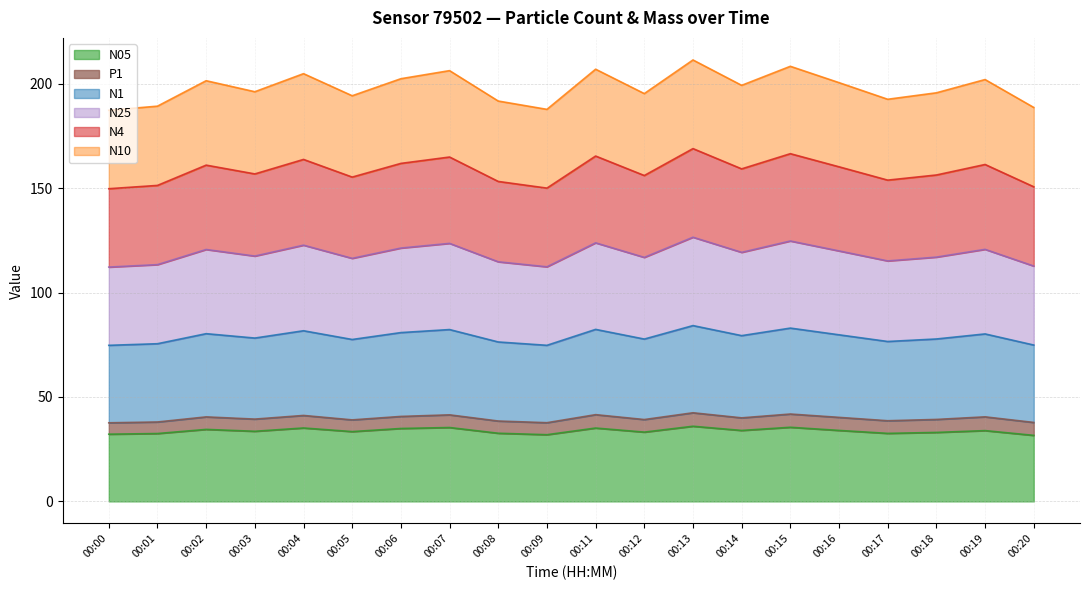

Where does the N05 series first go above 33?

00:02